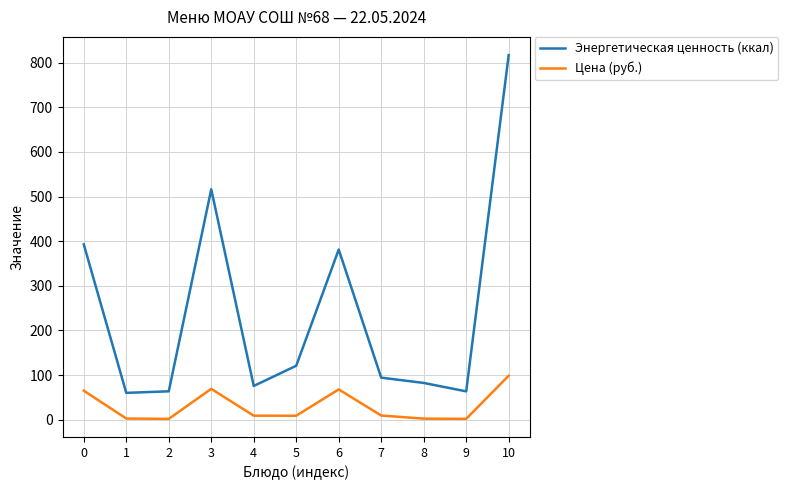

Which label corresponds to the largest value in the chart?

10